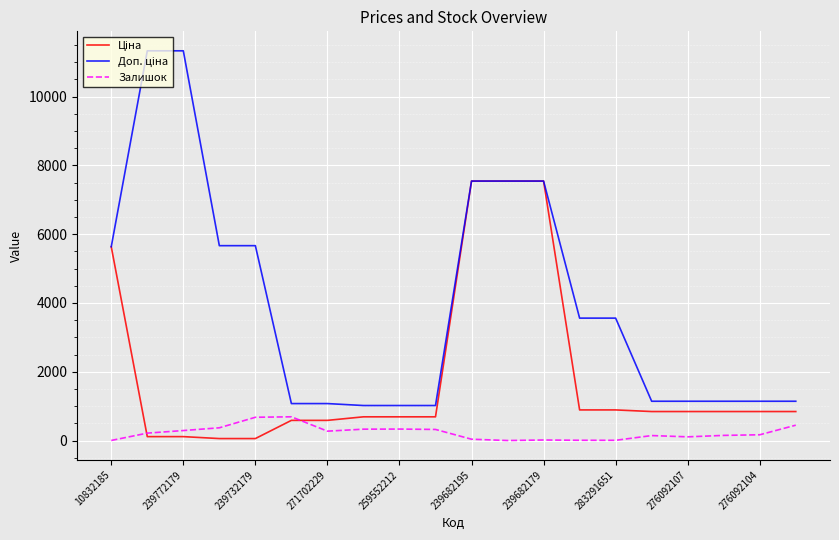

What is the highest value of the Залишок series?

690.0